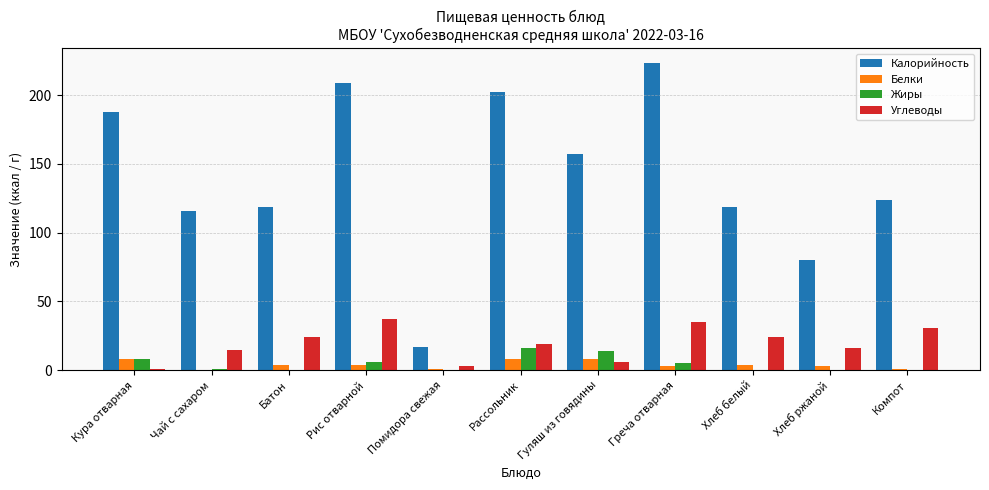

At which label does Углеводы reach its peak?

Рис отварной